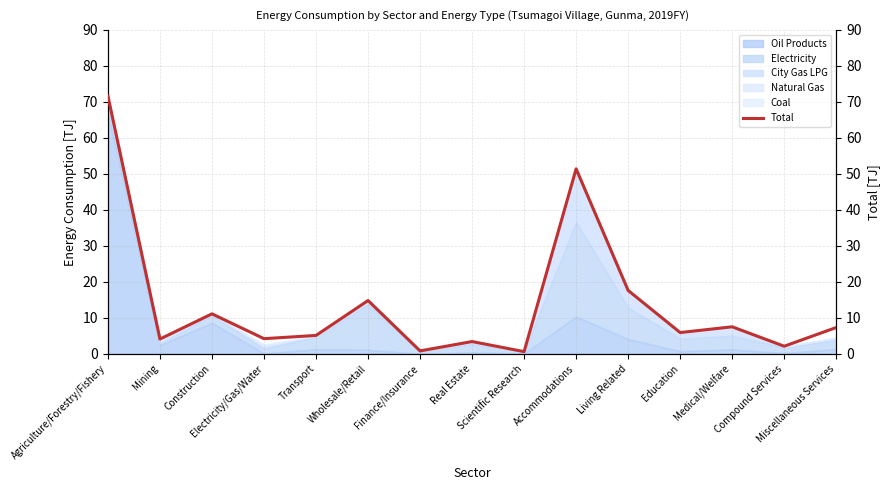

How many interior local peaks (higher than both neighbors) does the data have?

5